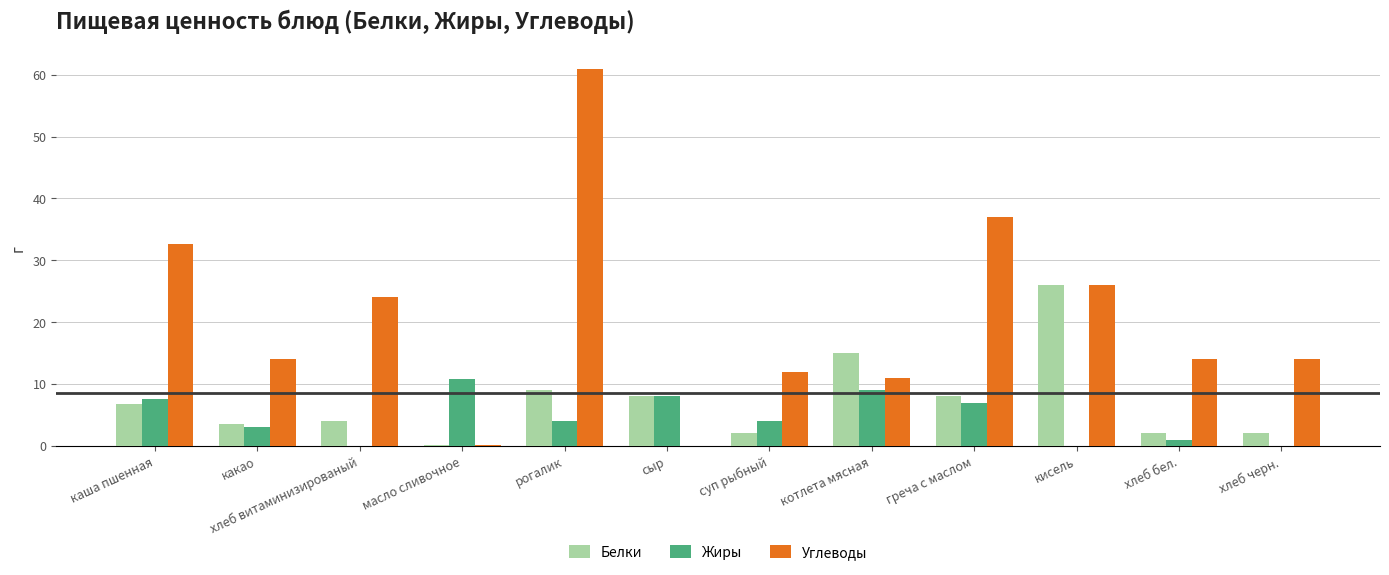

Which category has the highest value in the Углеводы series?

рогалик